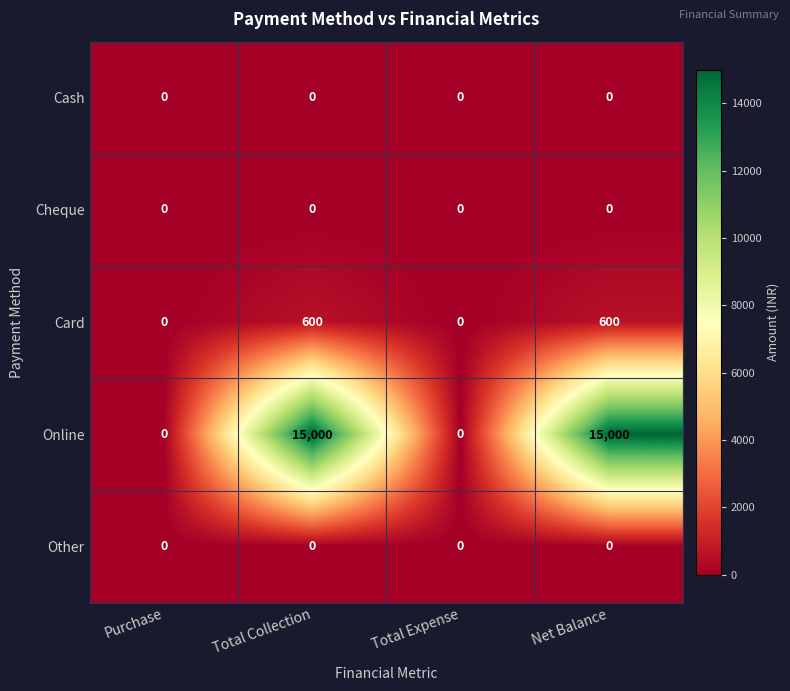

Which series has the largest total across all categories?

Online